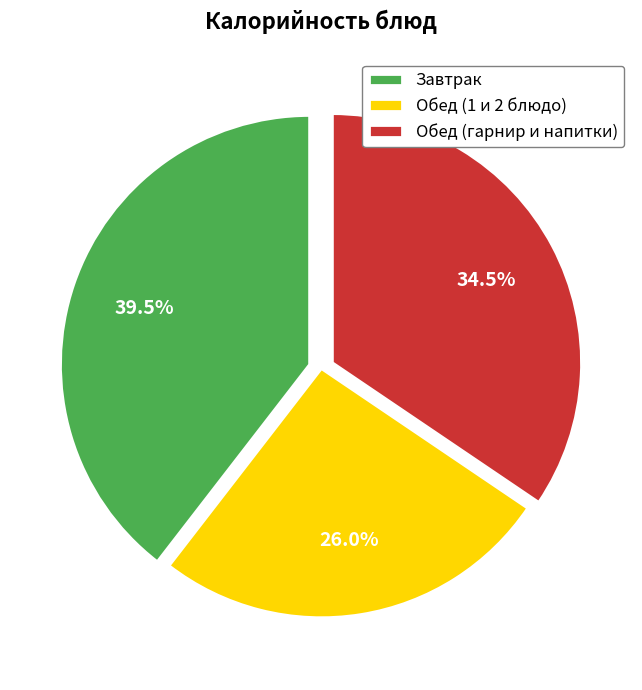

How many slices are in this pie chart?

3